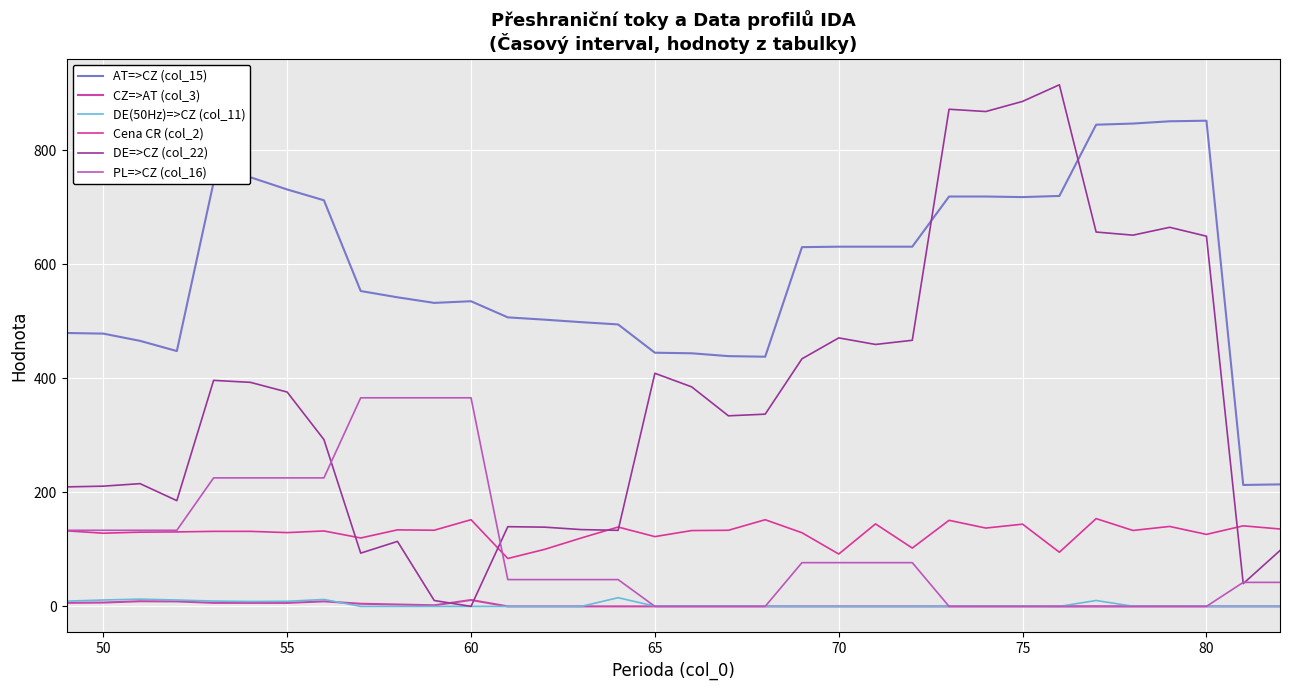

List the series in order of their peak value, lowest first.

CZ=>AT (col_3), DE(50Hz)=>CZ (col_11), Cena CR (col_2), PL=>CZ (col_16), AT=>CZ (col_15), DE=>CZ (col_22)